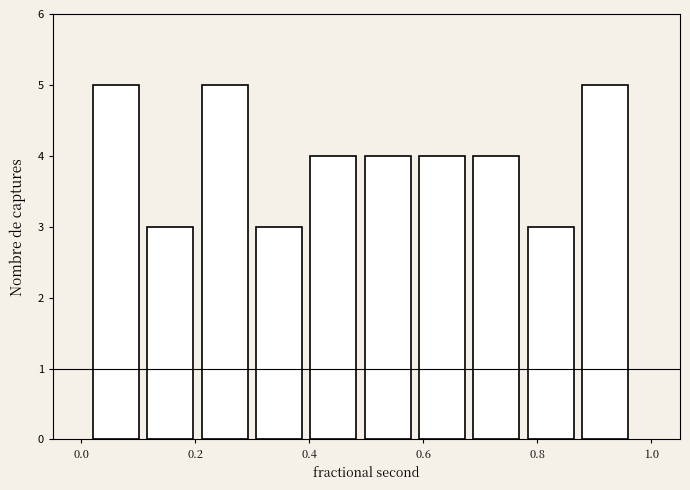

How tall is the bar that spans 0.30 to 0.40 on the x-axis? Neither the bar edges nor the heights are printed on the chart, so give them approximately, as read against the axes.

3